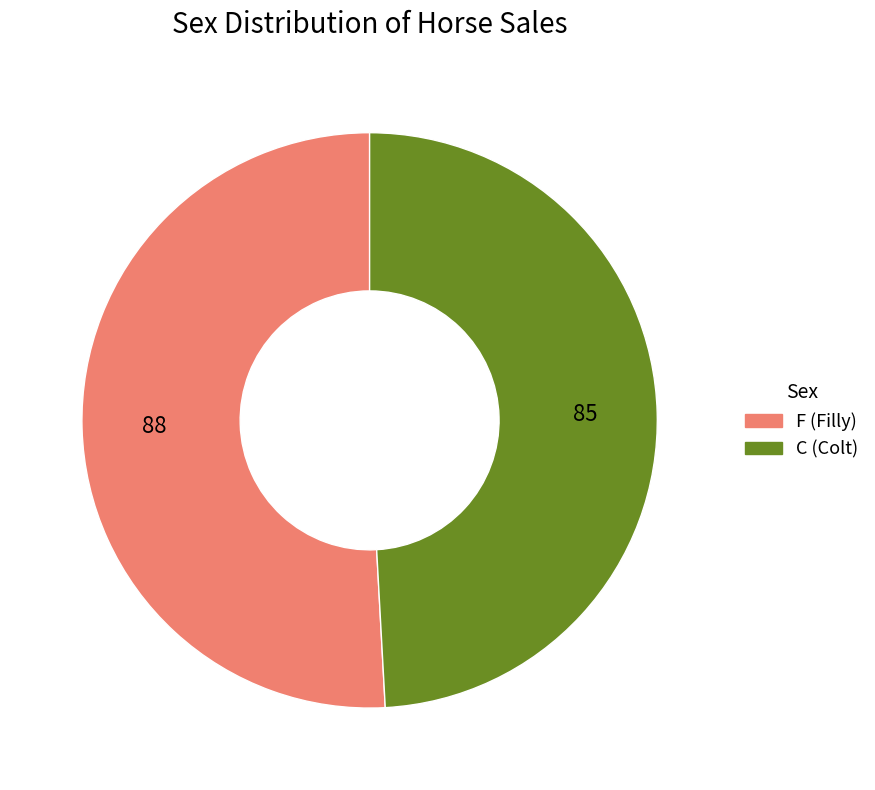

What is the majority slice?

F